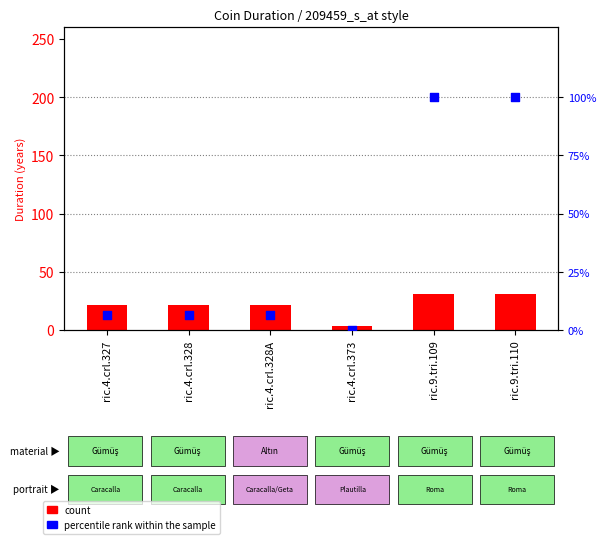

Which series contains the lowest Y value?

percentile rank within the sample